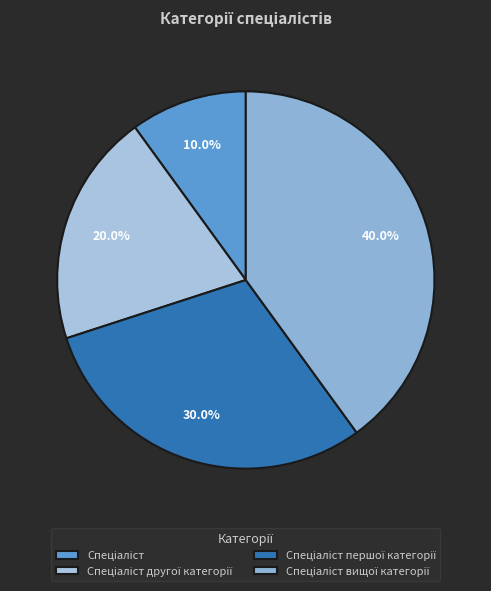

How much of the chart is everything except Спеціаліст першої категорії?

70.0%